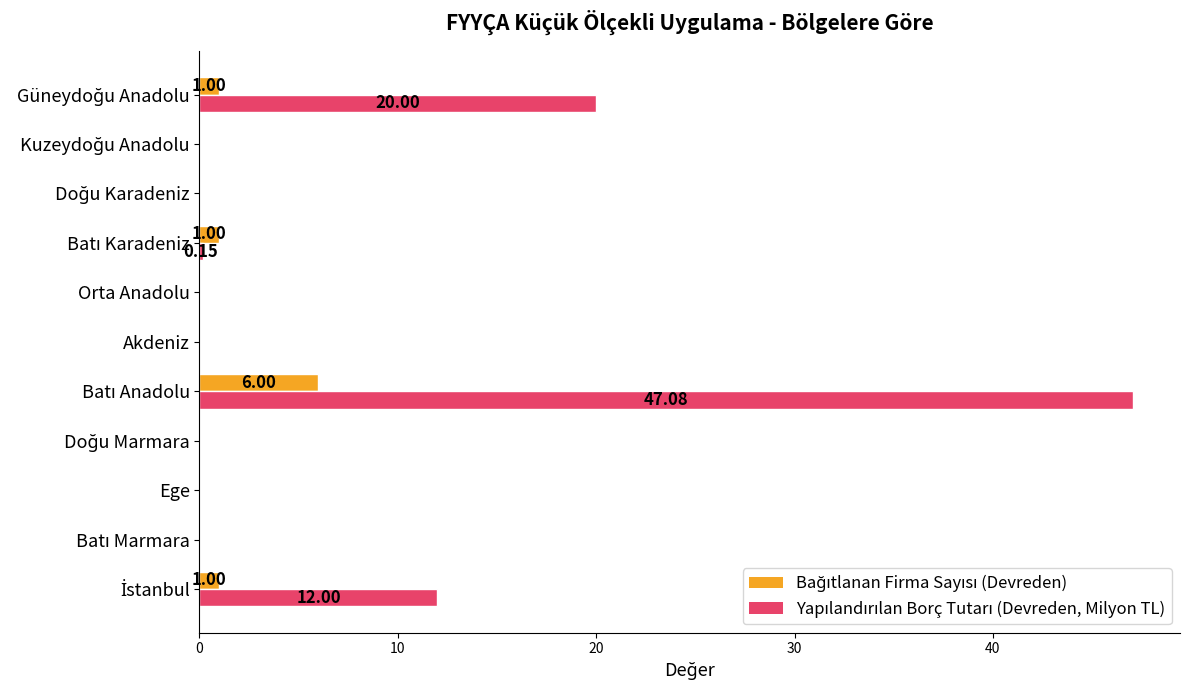

Count the number of categories in the chart.

11